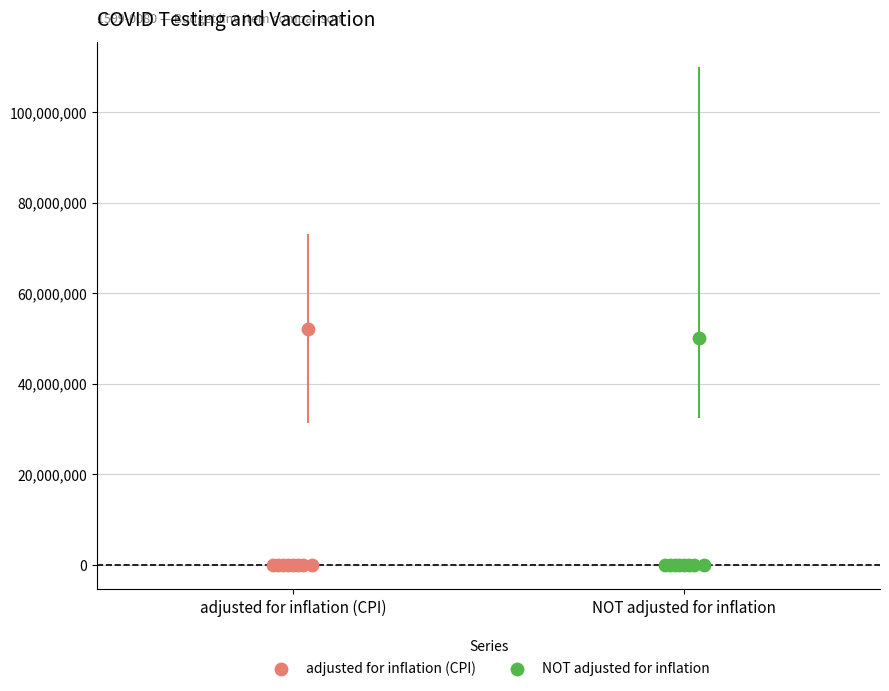

Which series has the largest Y range (max minus min)?

adjusted for inflation (CPI)